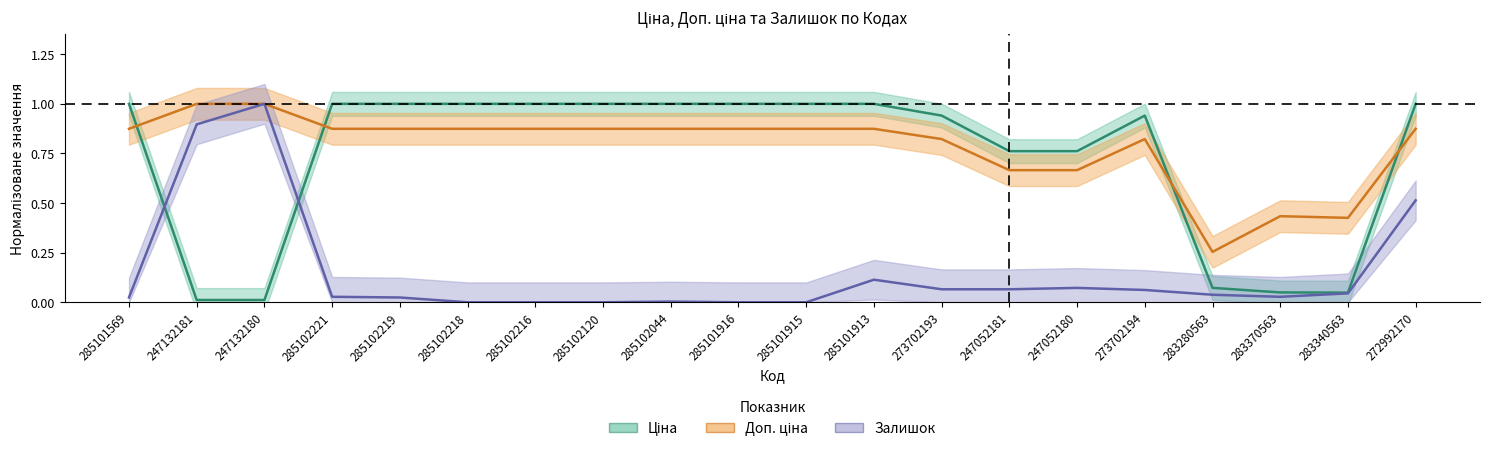

Is this an area chart (filled region under the line)?

No